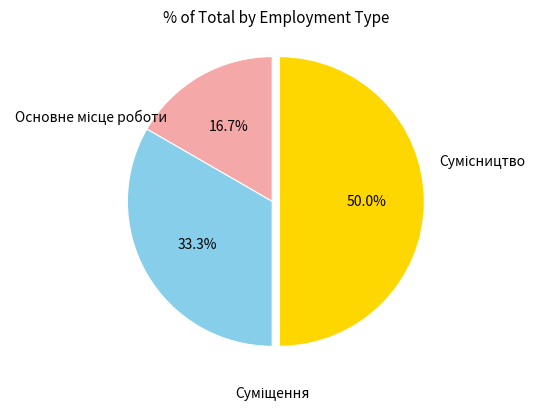

What is the ratio of the value at Сумісництво to the value at Суміщення?

1.5